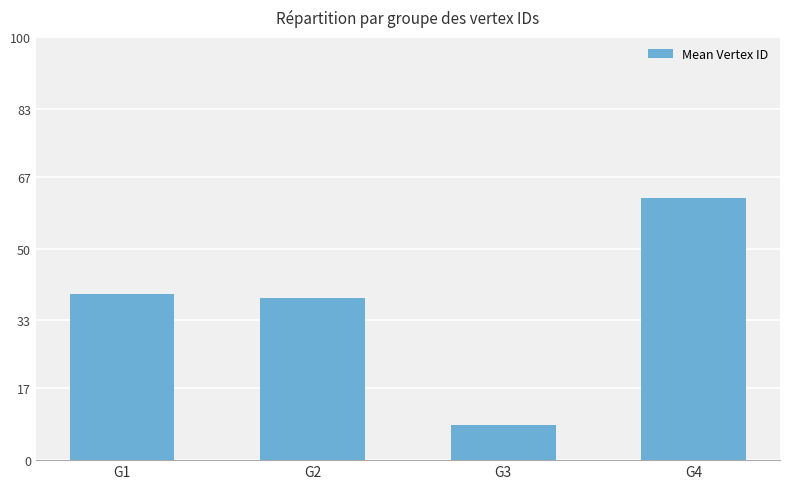

Are the bars horizontal?

No